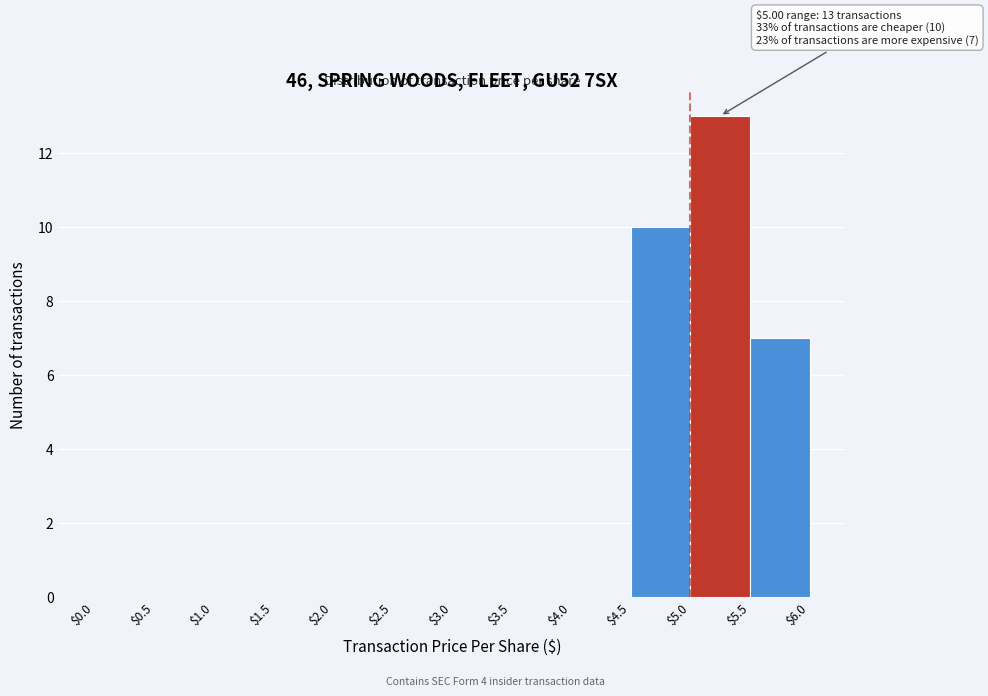

Over which range of the x-axis is the bar tallest?

$5.0 to $5.5